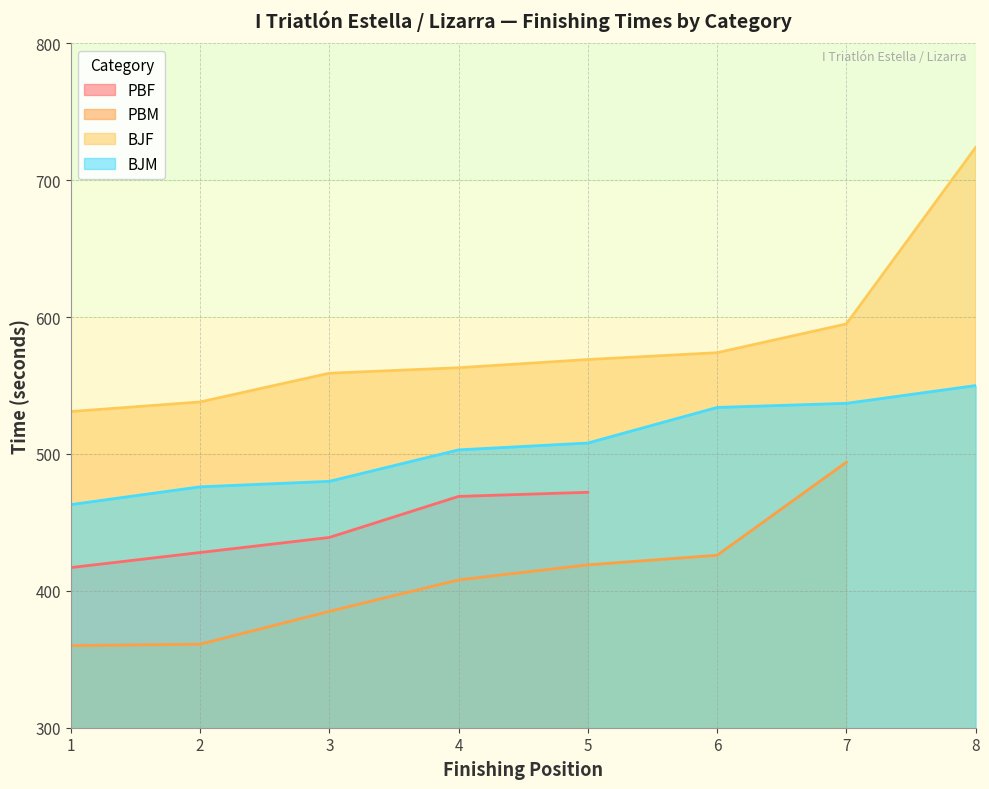

True or false: BJF and BJM intersect in this chart.

False